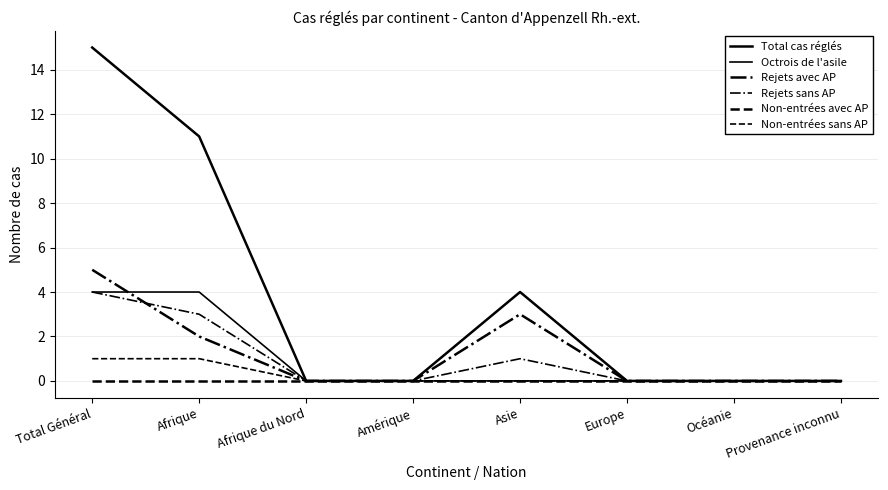

What position from the left is Océanie?

7